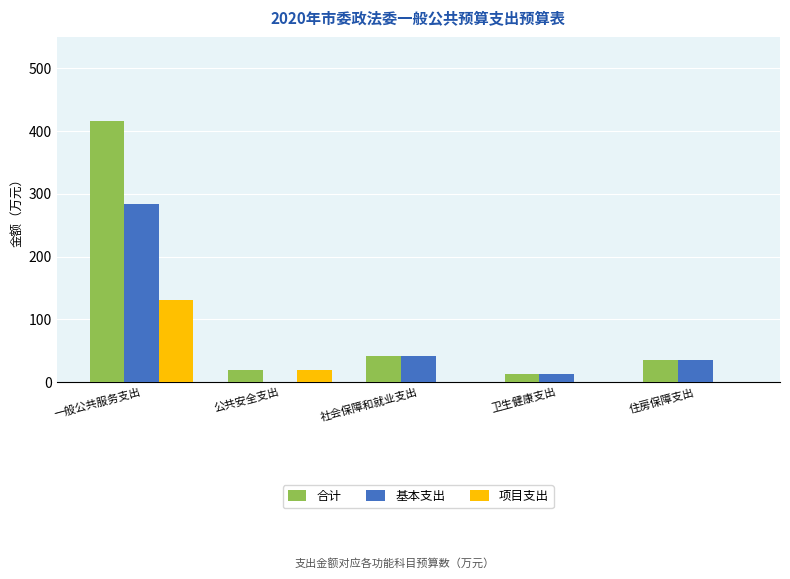

Reading left to right, extract all data points from this chart.

合计: 415.8	20.0	41.1	12.8	35.2
基本支出: 284.4	0.0	41.1	12.8	35.2
项目支出: 131.4	20.0	0.0	0.0	0.0